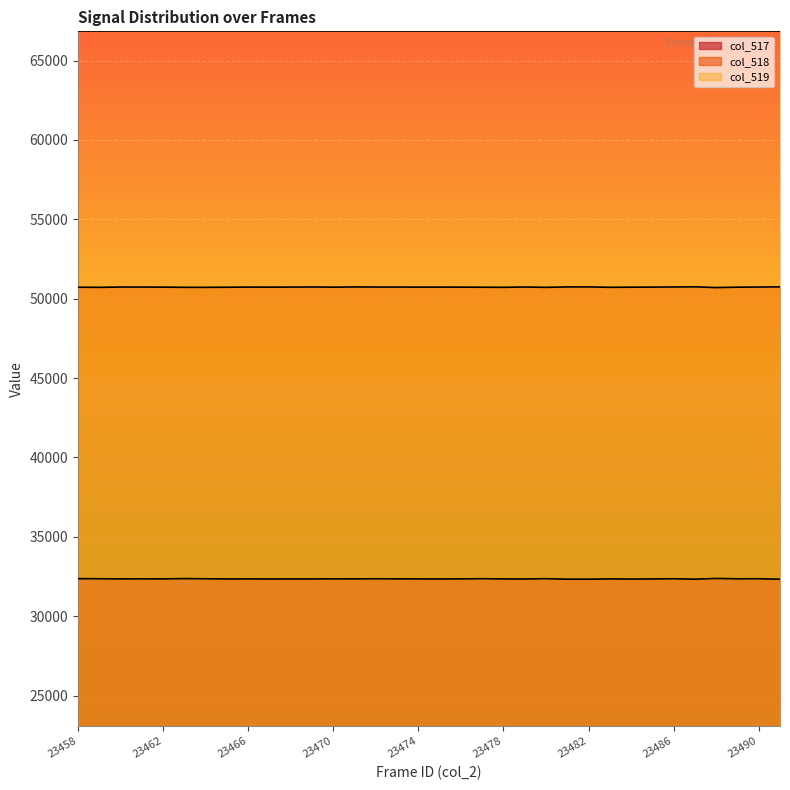

Which category has the lowest value in the col_518 series?

23488